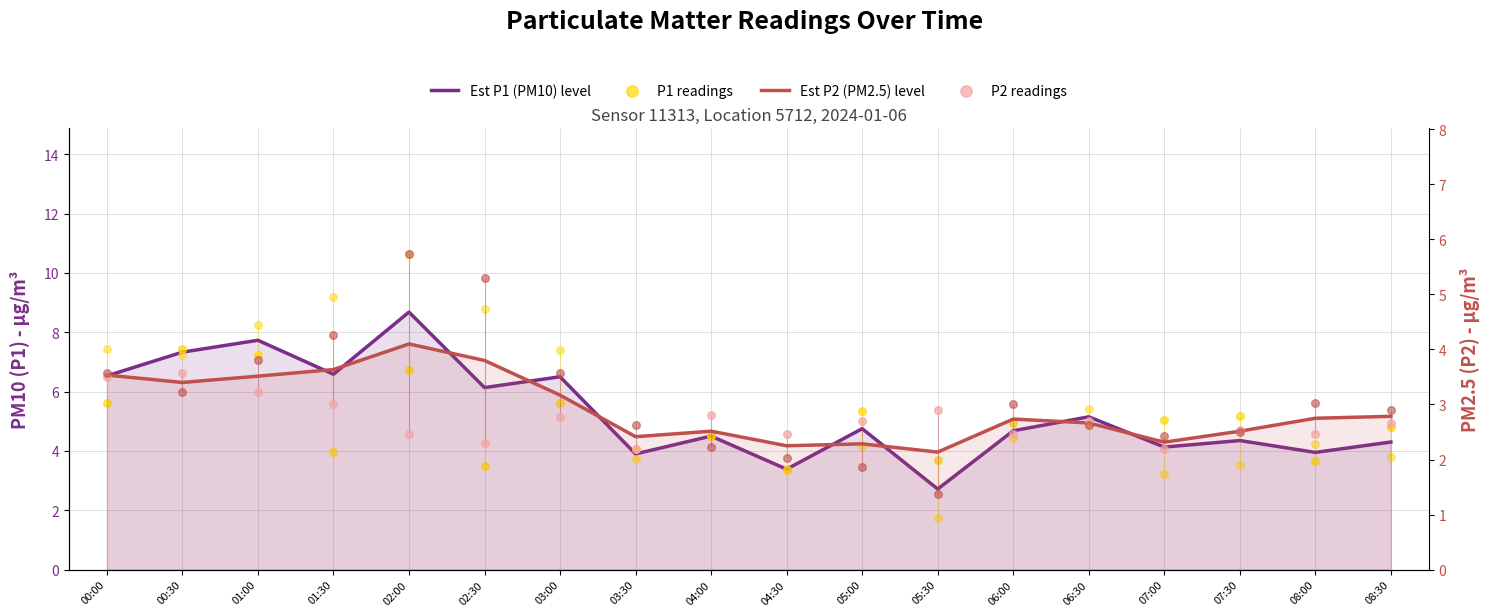

Is the value of Est P2 (PM2.5) level at 01:30 greater than the value of P2 readings at 01:00?

Yes